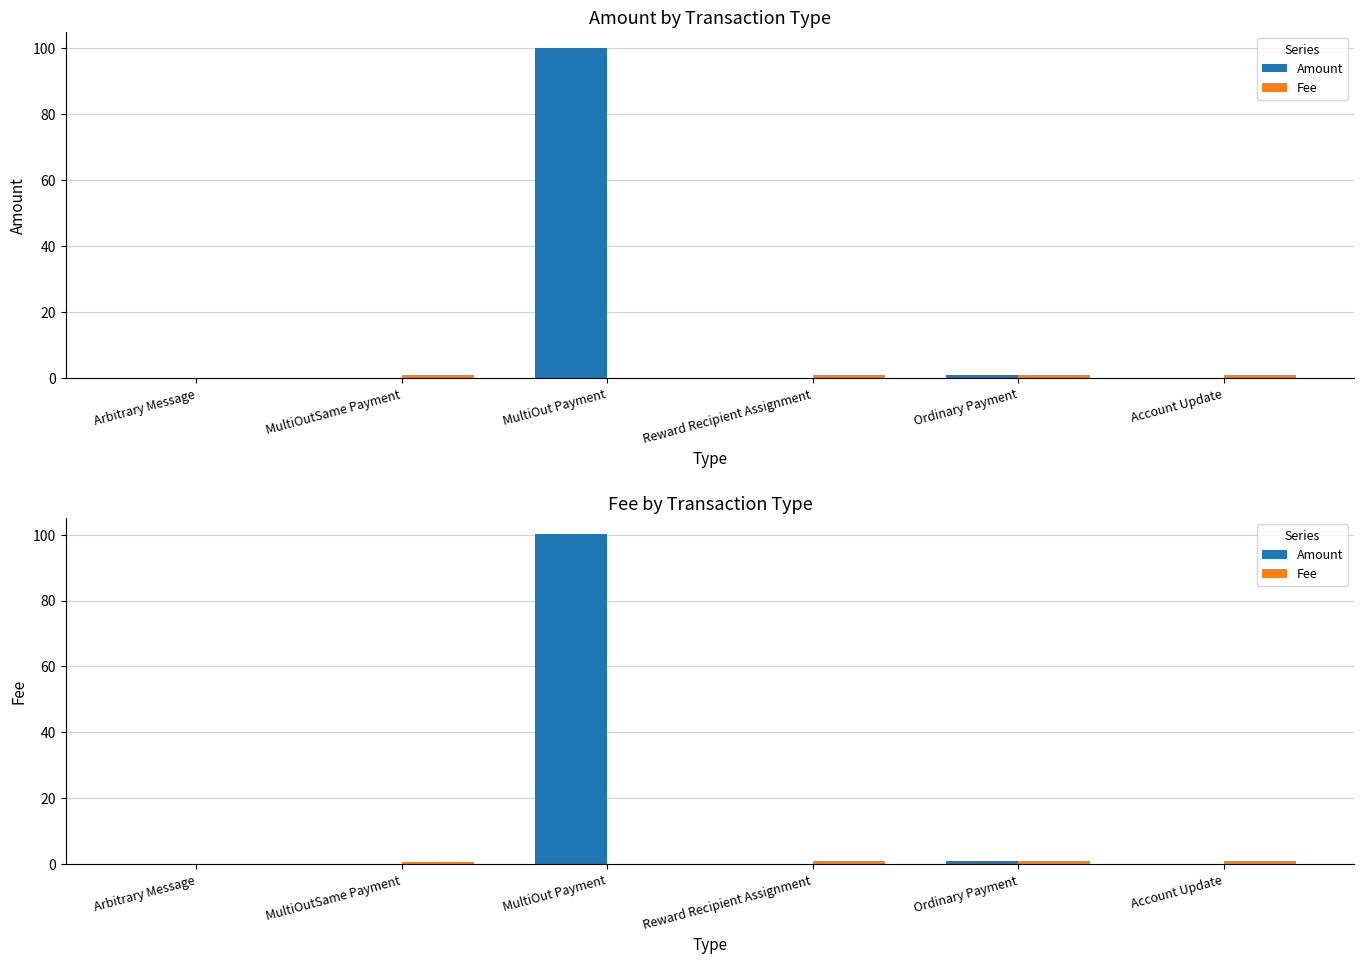

Which series has the largest total across all categories?

Amount